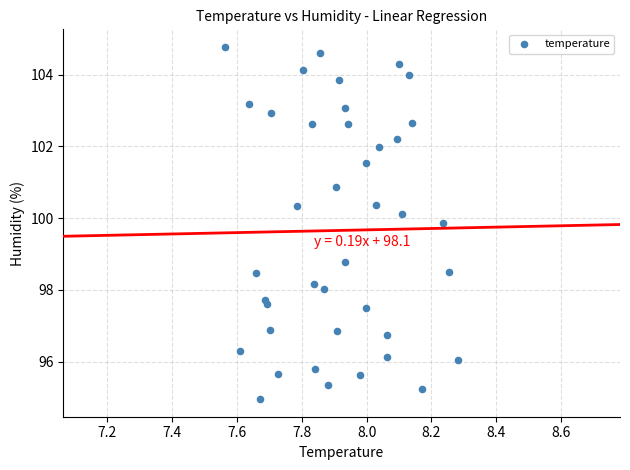

What Y value in the scatter plot is closest to 99?

98.8